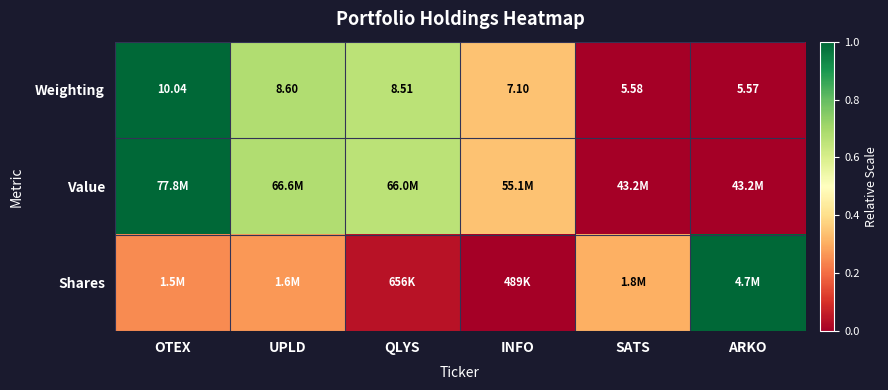

At which label does Weighting first exceed 8?

OTEX